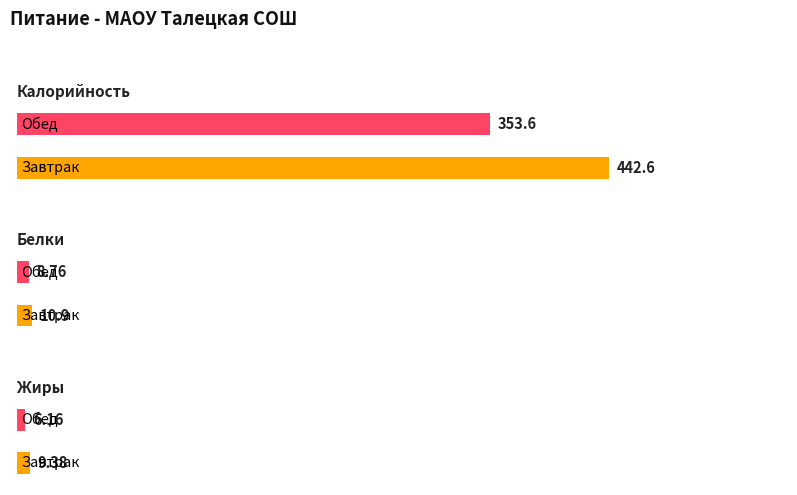

At which label is Калорийность closest to 398?

Обед